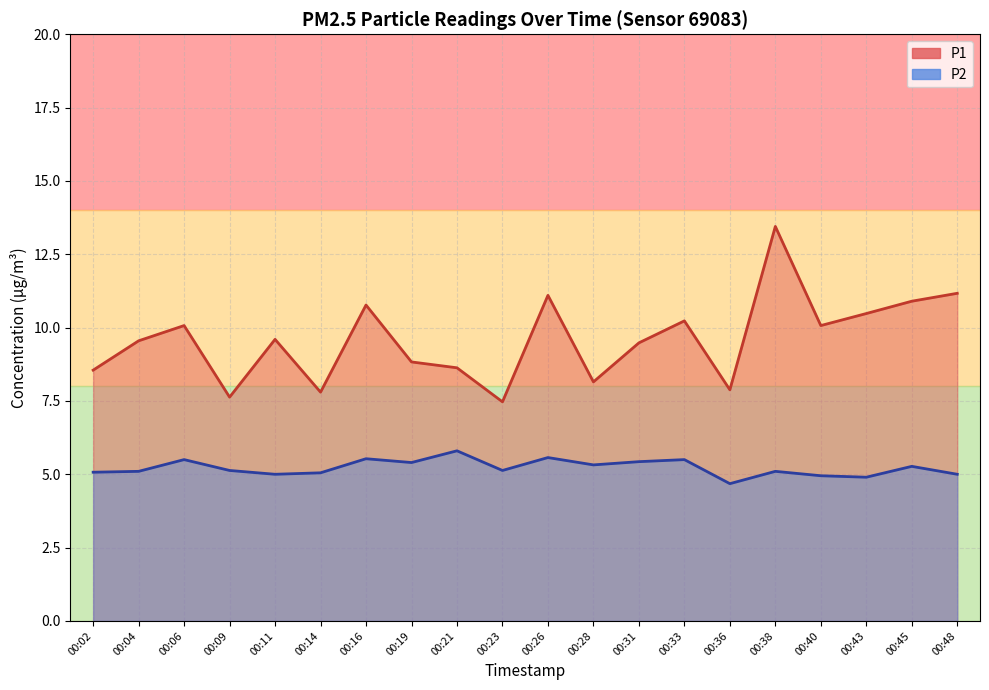

Reading right to left, transcribe all the data shown in this chart.

P1: 11.2	10.9	10.5	10.1	13.4	7.9	10.2	9.5	8.2	11.1	7.5	8.6	8.8	10.8	7.8	9.6	7.6	10.1	9.6	8.6
P2: 5.0	5.3	4.9	5.0	5.1	4.7	5.5	5.4	5.3	5.6	5.1	5.8	5.4	5.5	5.0	5.0	5.1	5.5	5.1	5.1